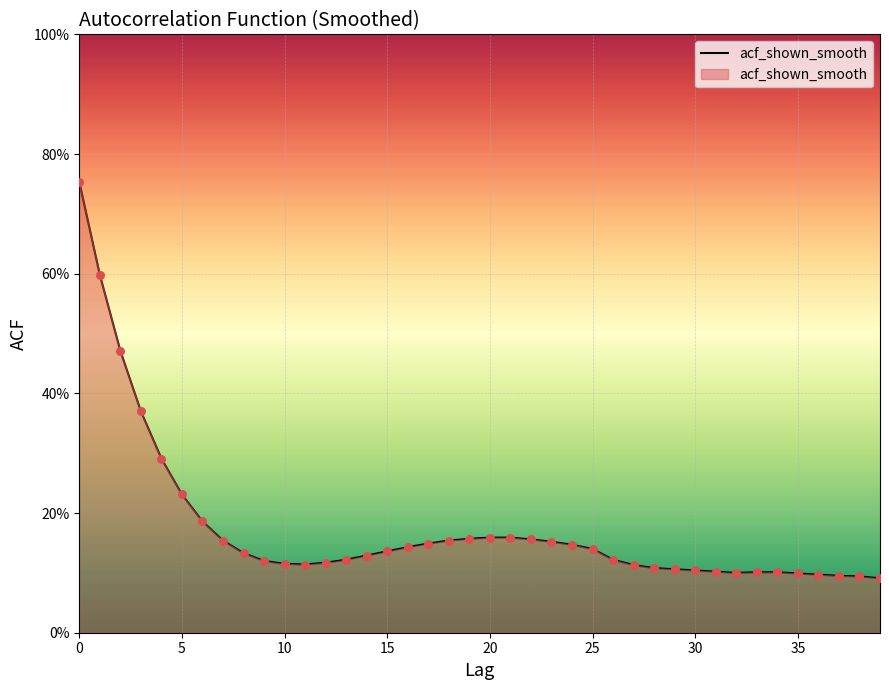

Which has a higher value, 17 or 18?

18